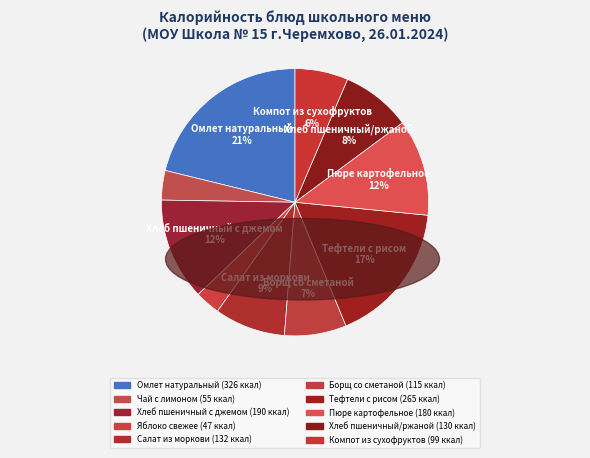

Between Хлеб пшеничный/ржаной and Пюре картофельное, which is larger?

Пюре картофельное